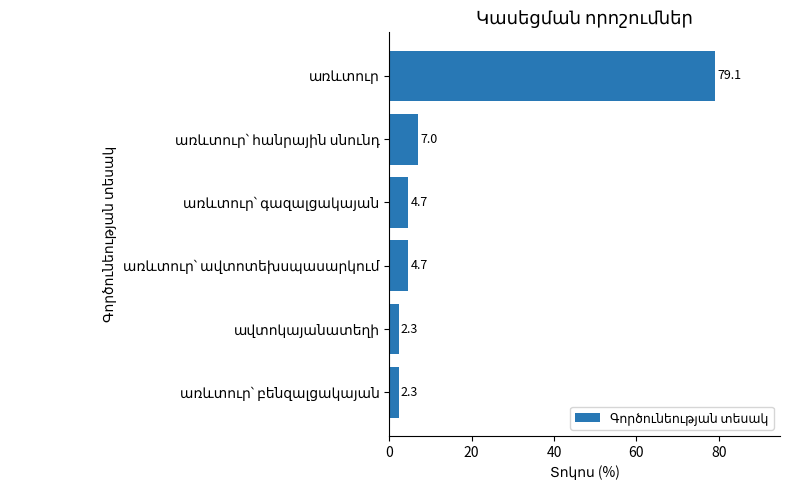

What is the average value?

16.7